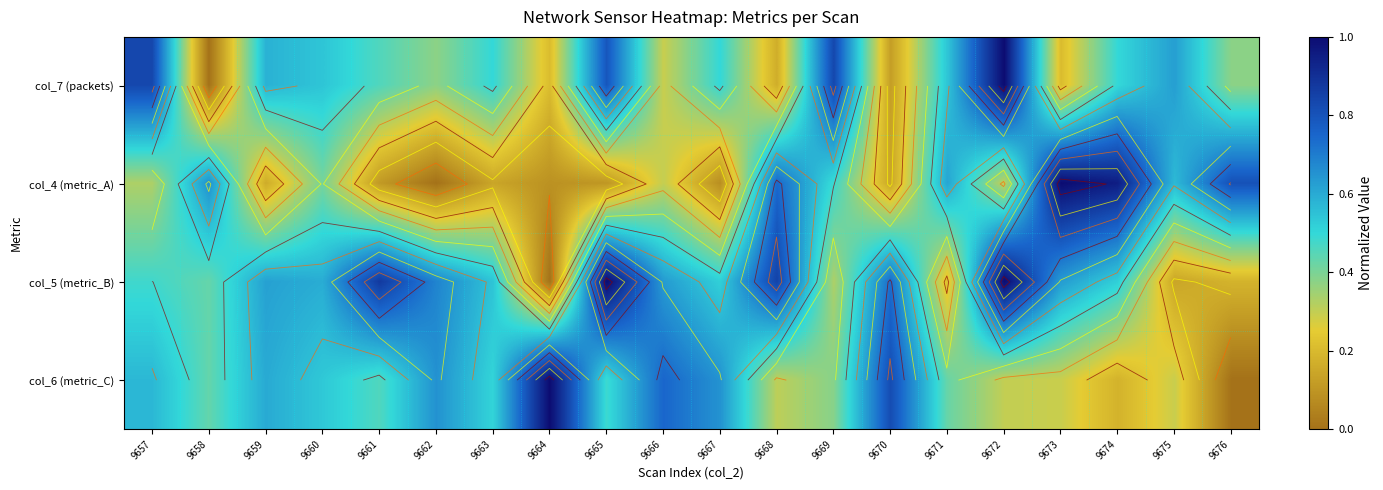

Count the col_6 (metric_C) values in the range 0 to 1.

20